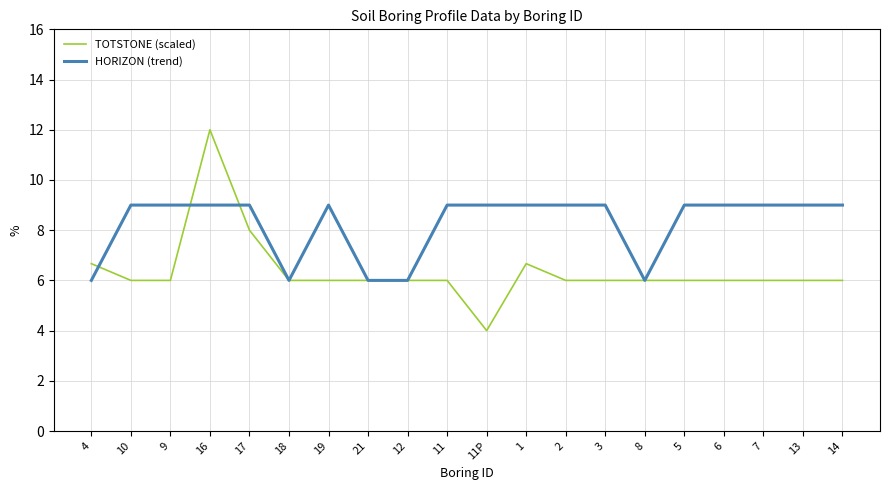

What is the lowest value of the HORIZON (trend) series?

6.0